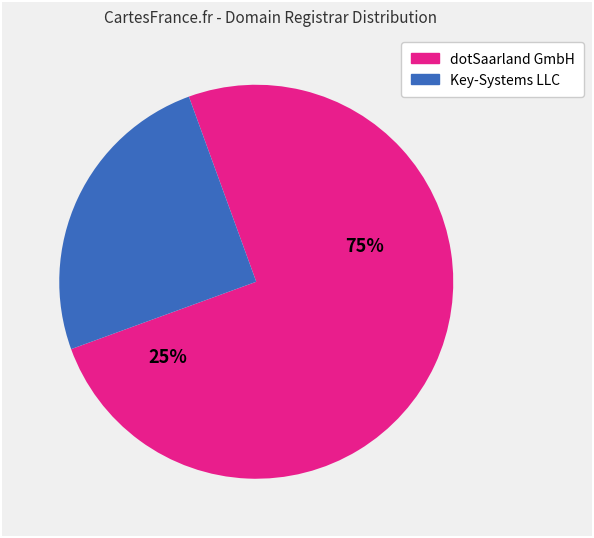

How many slices are in this pie chart?

2